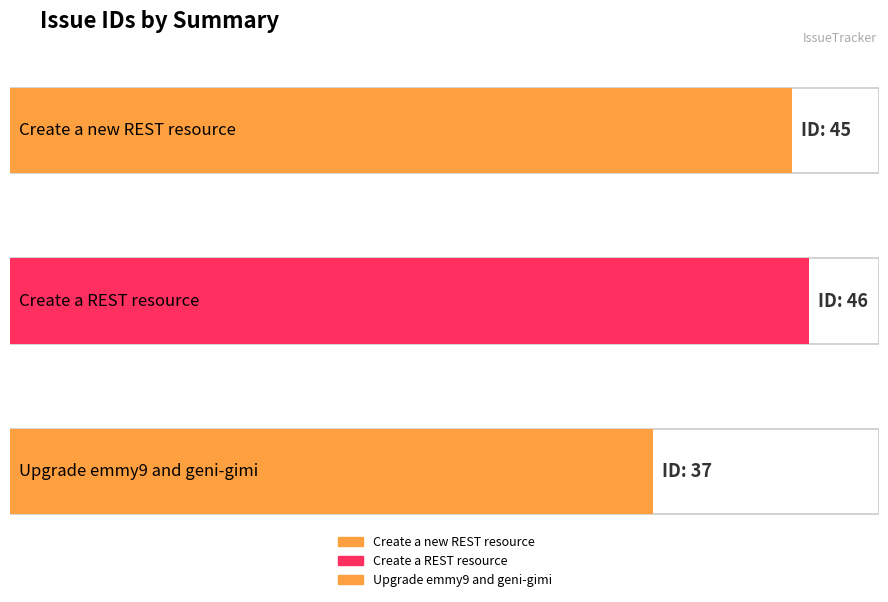

How many categories are shown in the chart?

3